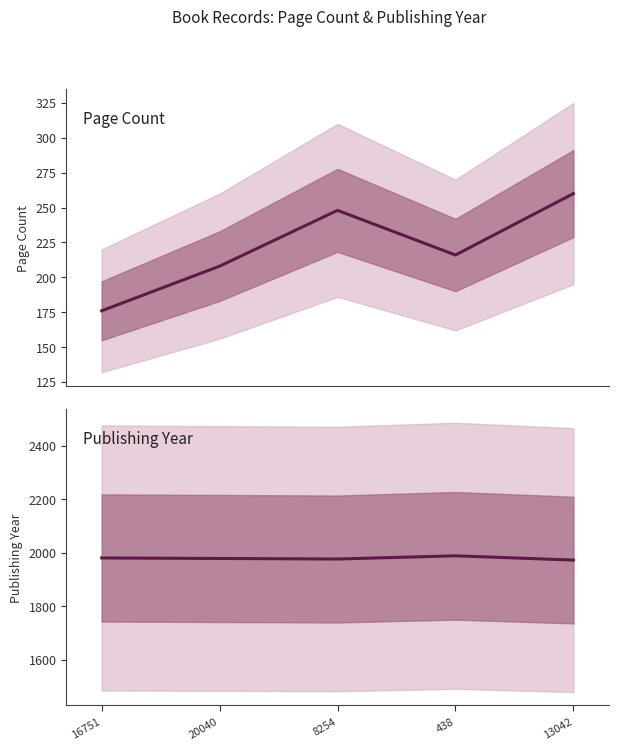

True or false: Page Count and Publishing Year cross at least once.

False